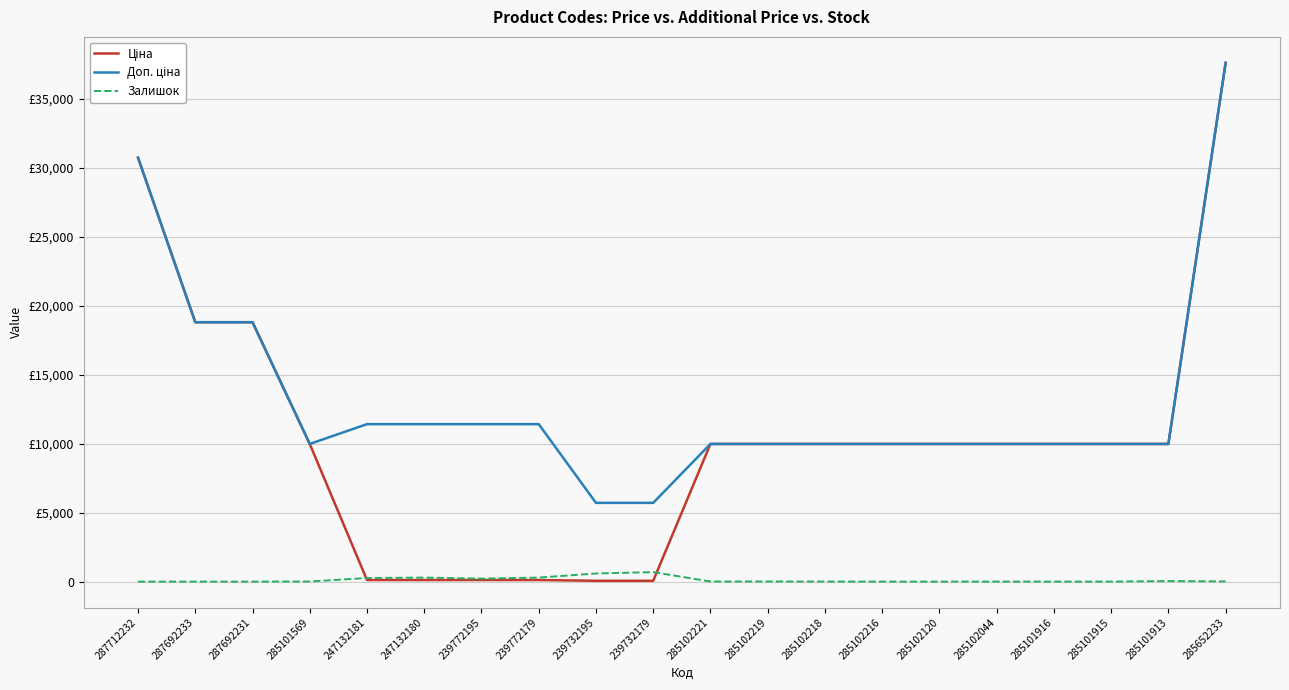

Does the chart display data point markers on the line(s)?

No